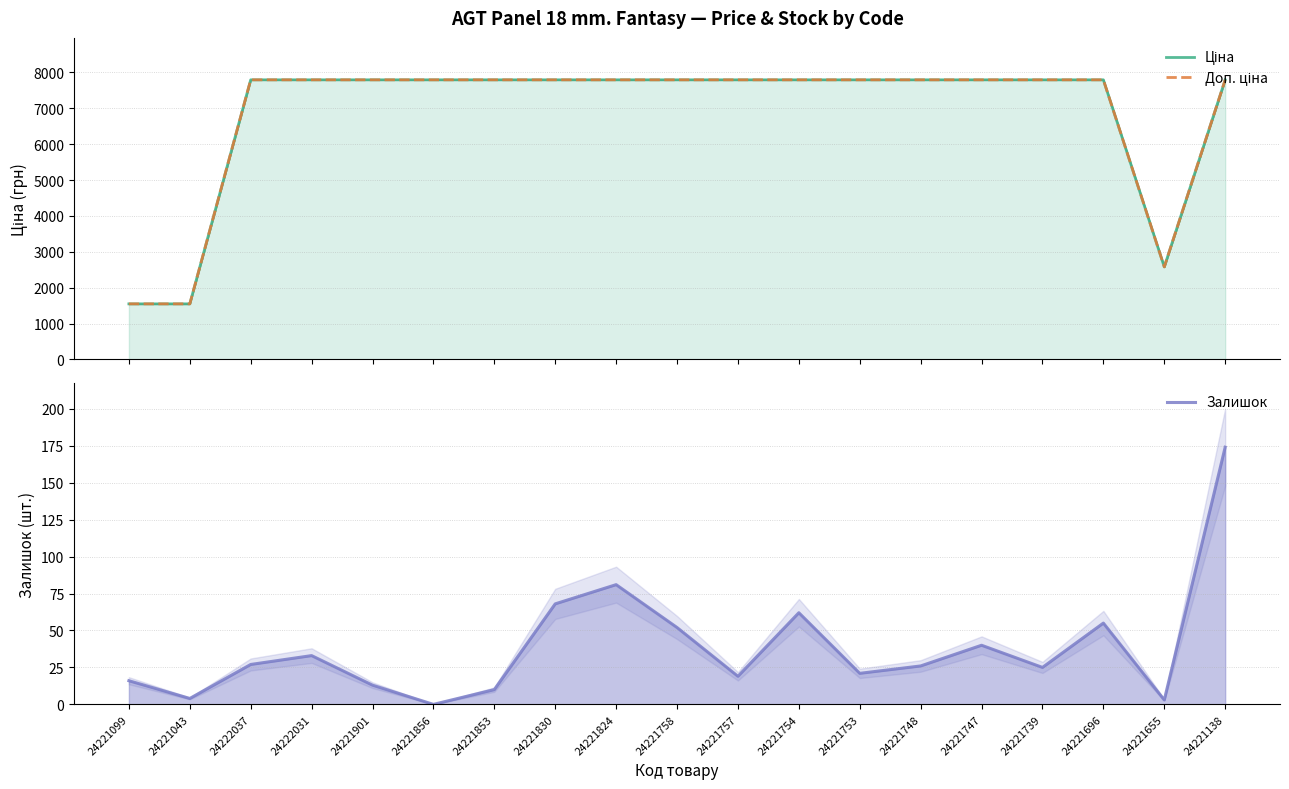

List the series in order of their peak value, highest first.

Ціна, Доп. ціна, Залишок